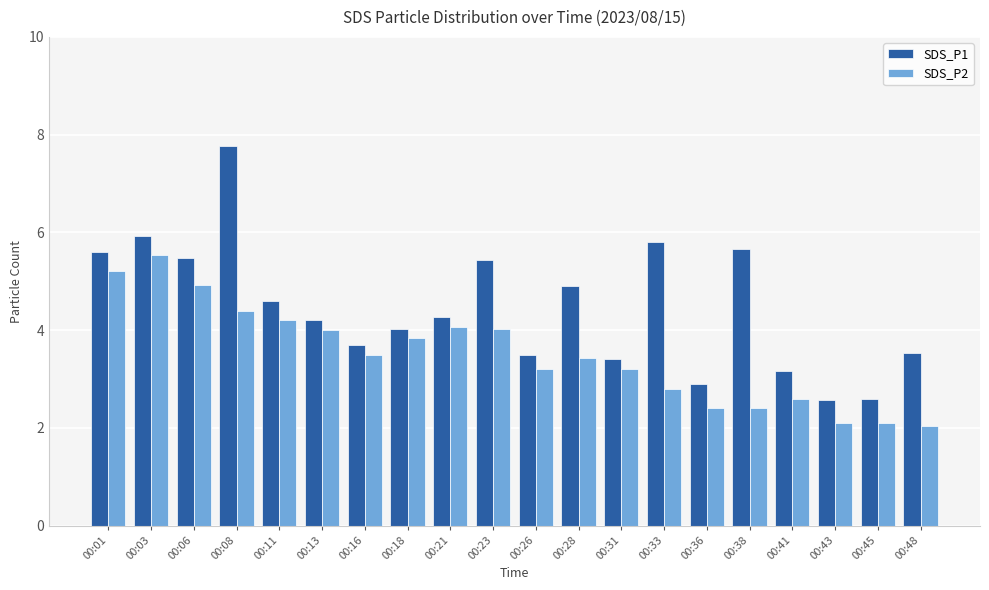

List the series in order of their peak value, highest first.

SDS_P1, SDS_P2